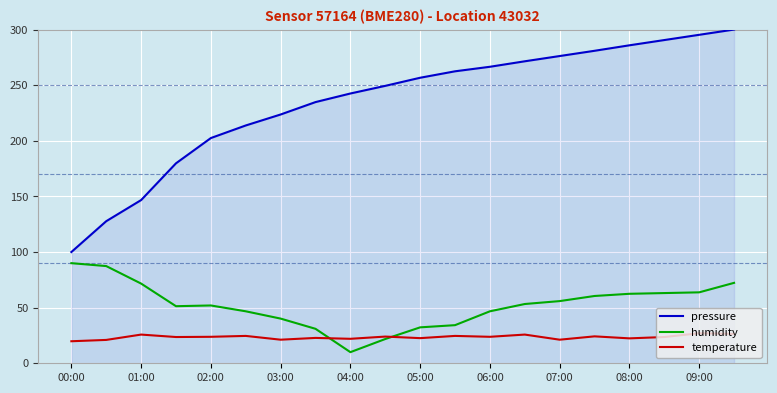

What is the lowest value of the pressure series?

100.0